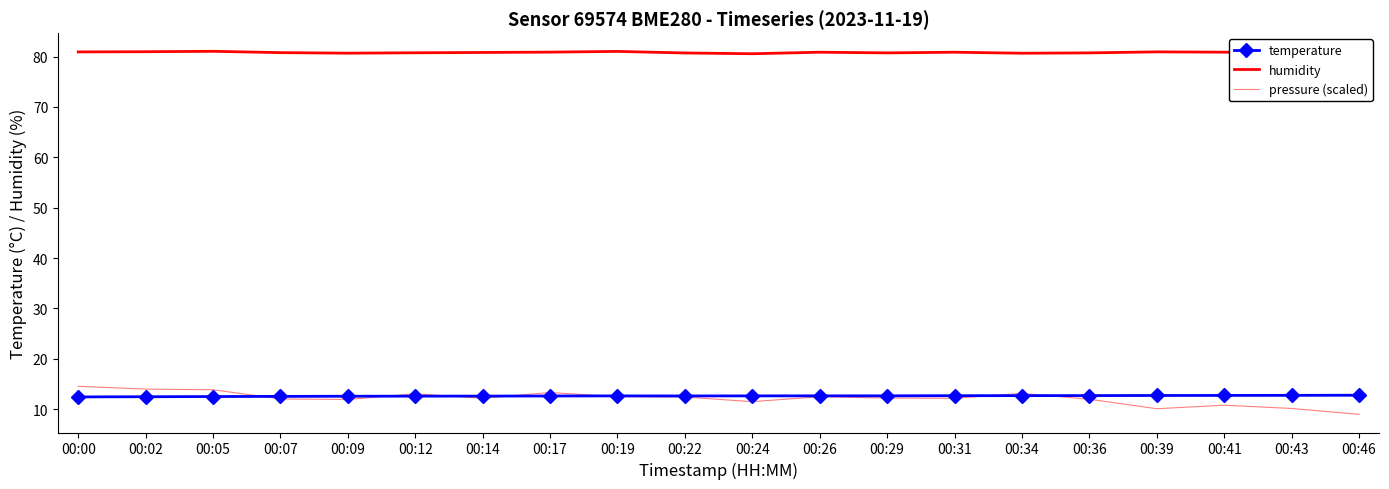

True or false: pressure (scaled) has more than 2 interior local peaks.

True